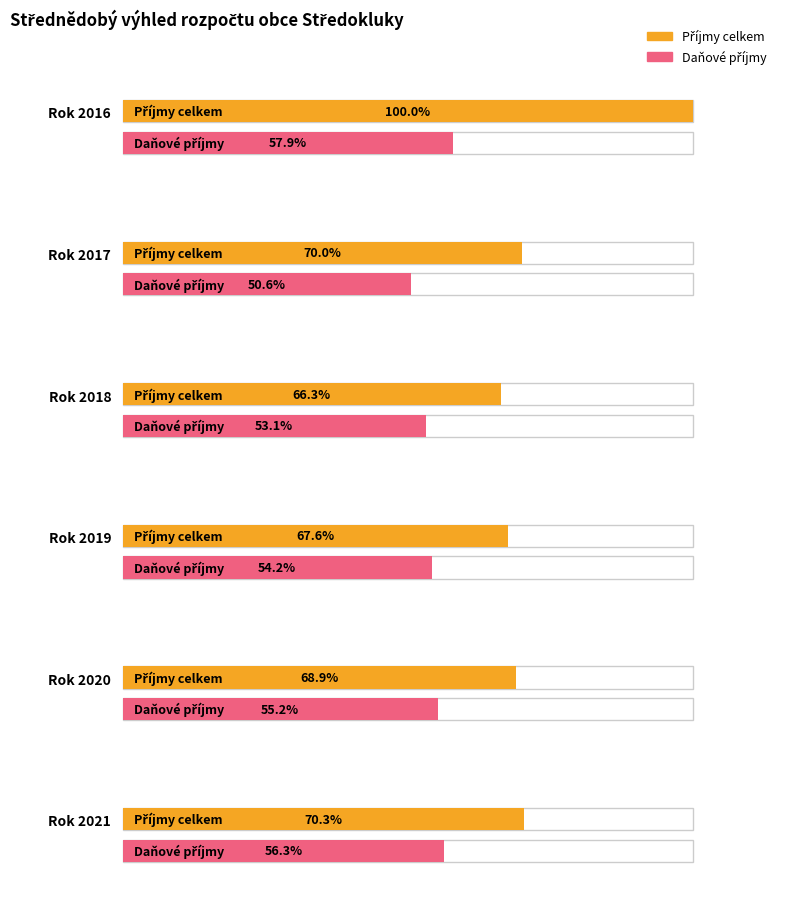

Is it true that Daňové příjmy equals 19910363.9 at 2020?

False